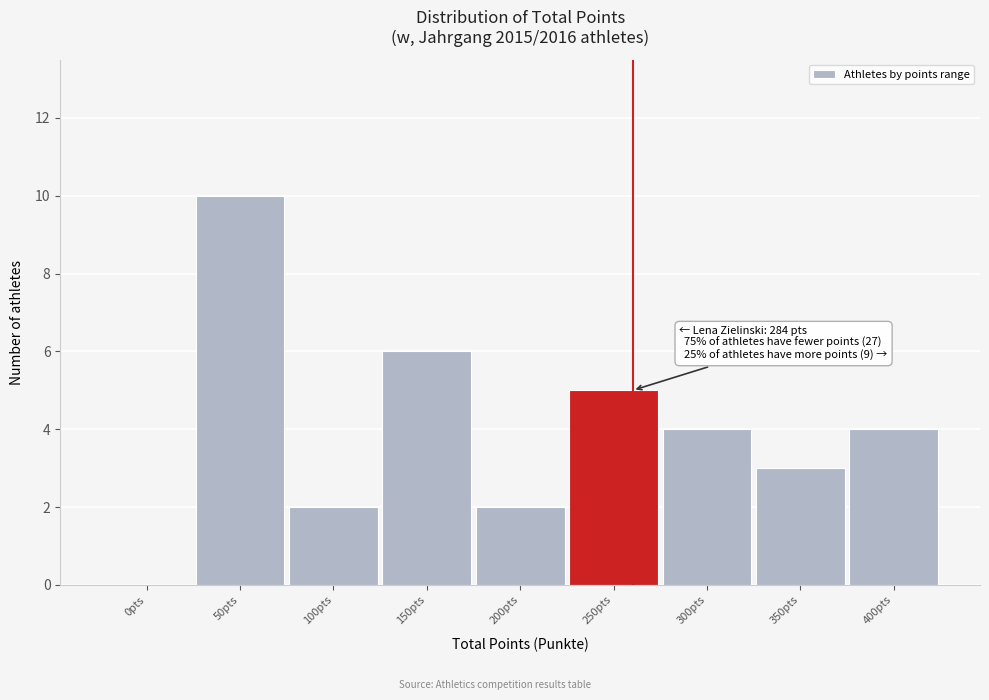

Reading right to left, extract all data points from this chart.

400pts=4	350pts=3	300pts=4	250pts=5	200pts=2	150pts=6	100pts=2	50pts=10	0pts=0